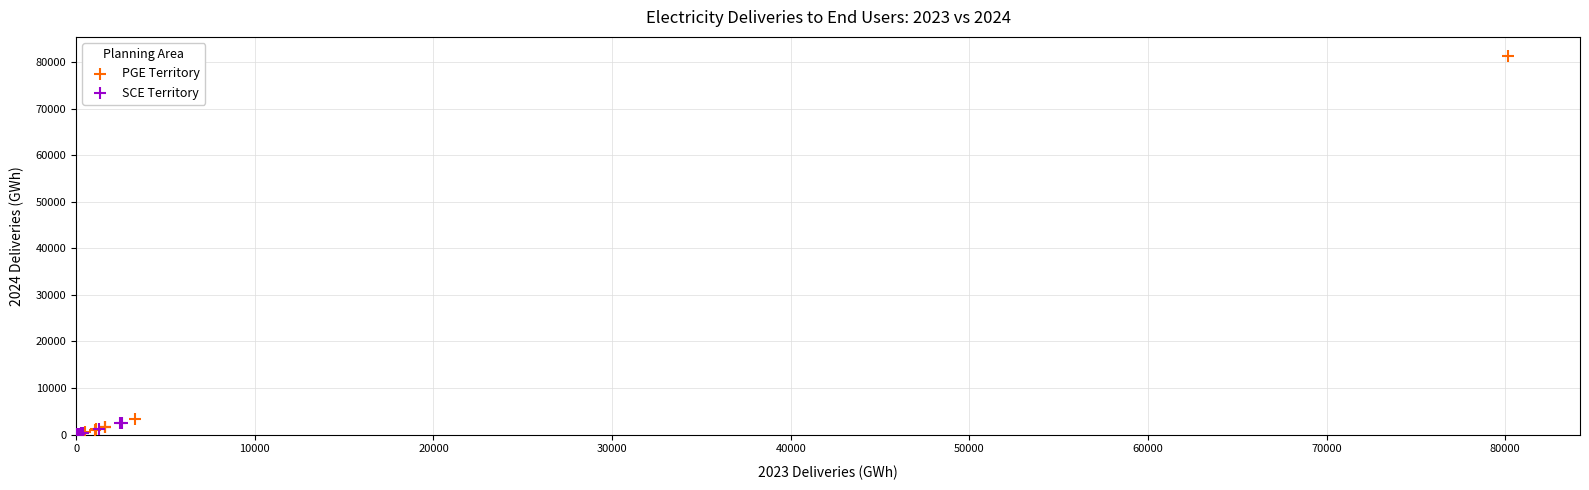

Which series reaches the maximum Y coordinate?

PGE Territory